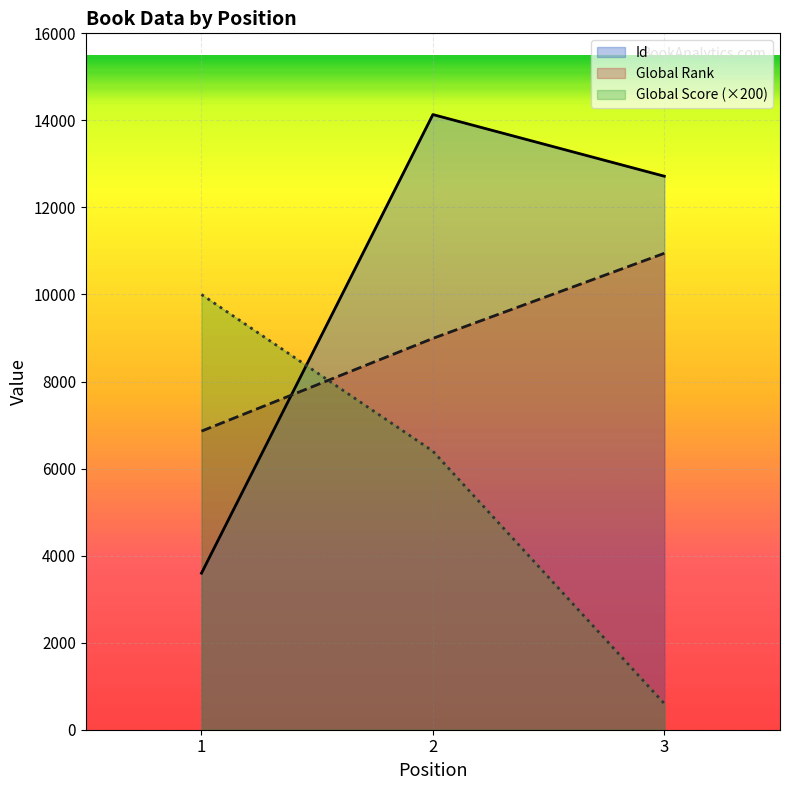

What is the difference between the maximum and minimum values in the Global Score series?

9400